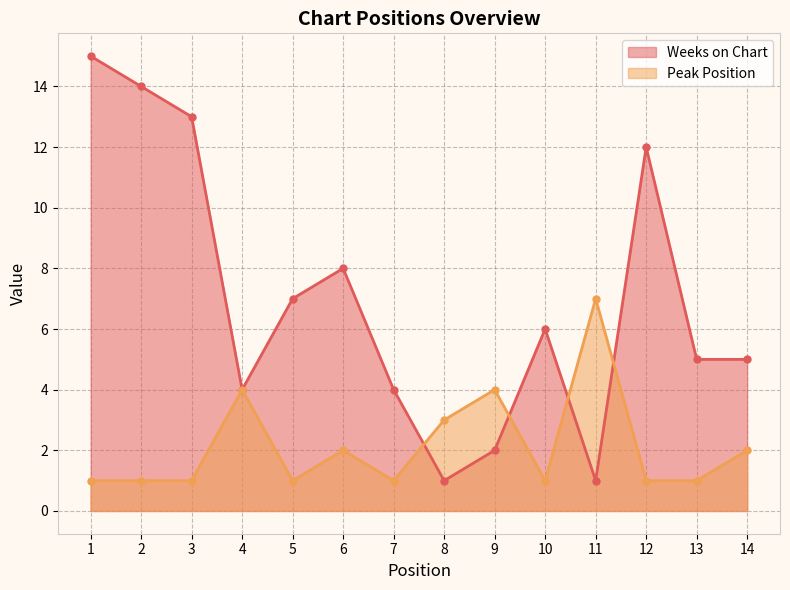

Between 2 and 4, which series saw the biggest shift?

Weeks on Chart